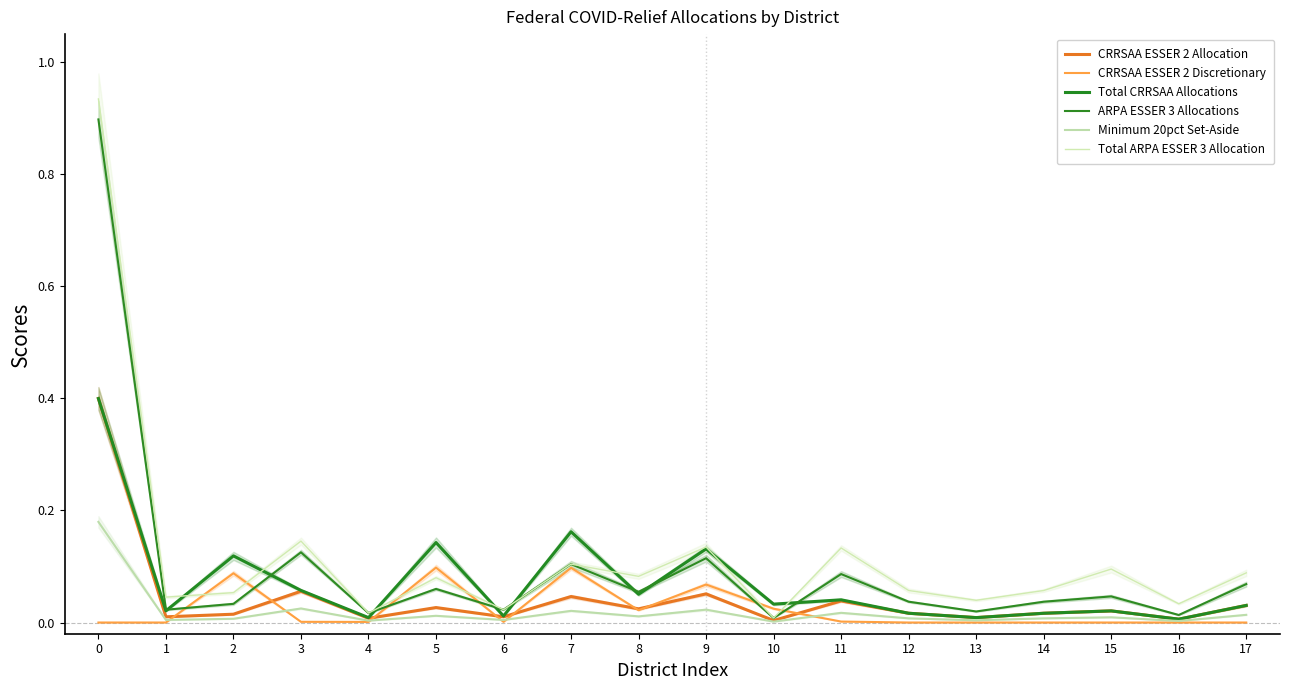

True or false: ARPA ESSER 3 Allocations and Minimum 20pct Set-Aside cross at least once.

False